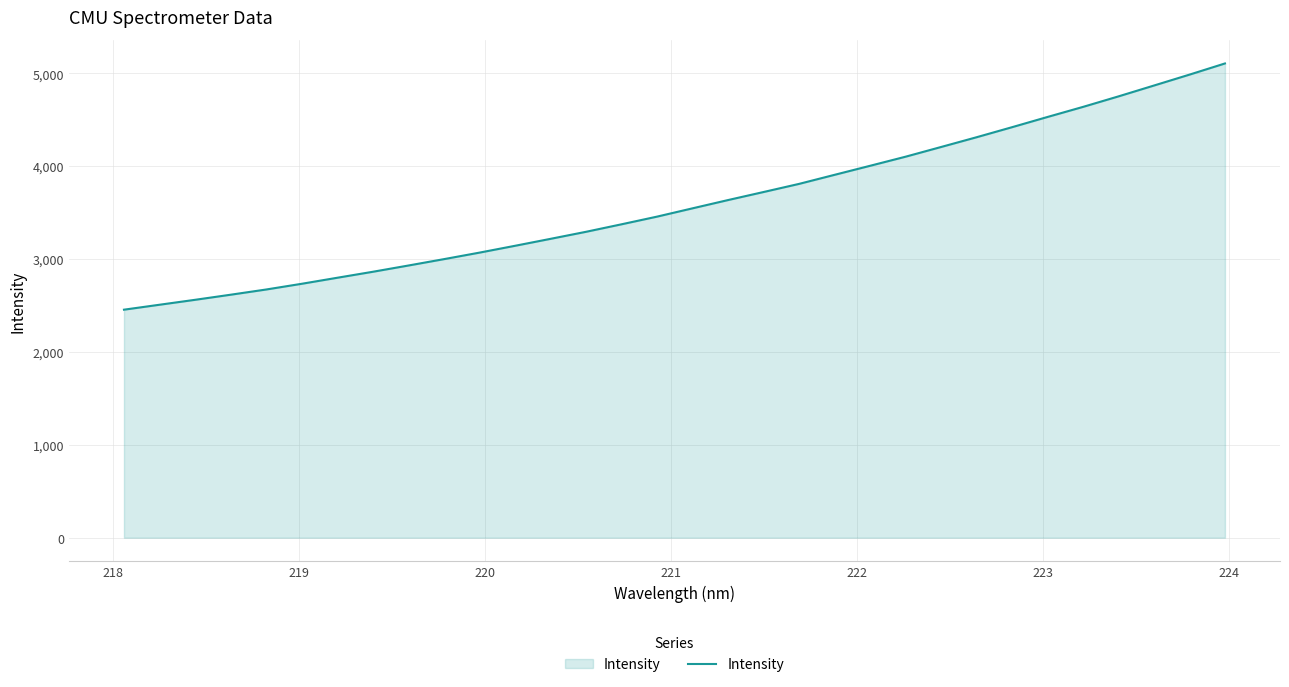

What is the greatest value displayed?

5105.1